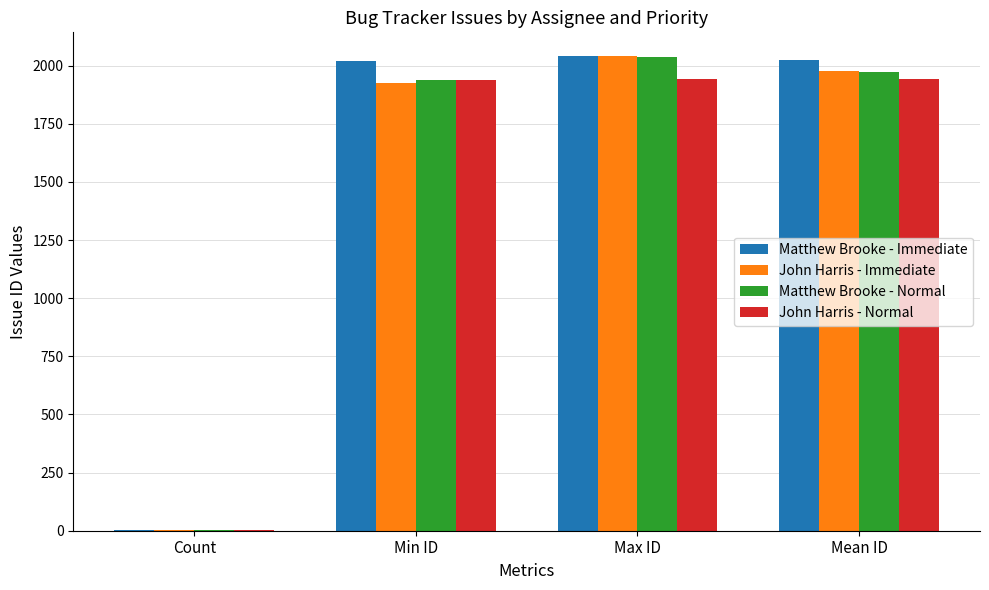

What is the greatest value displayed?

2041.0